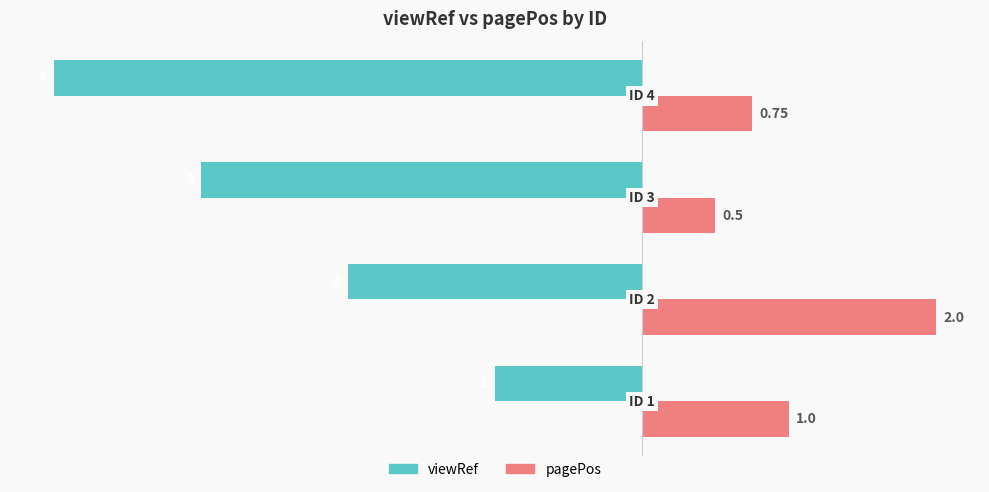

What is the difference between the maximum and minimum values in the viewRef series?

3.0